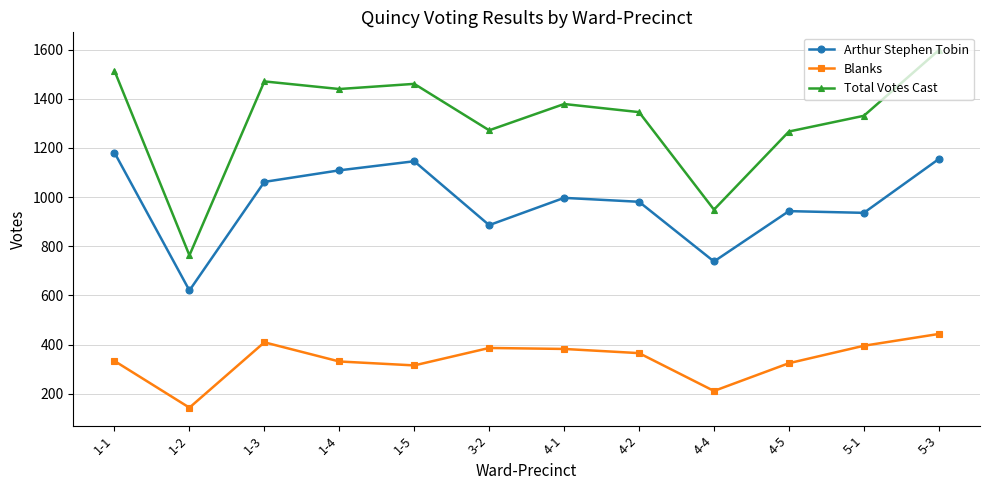

What is the difference between the Arthur Stephen Tobin values at 1-3 and 1-5?

84